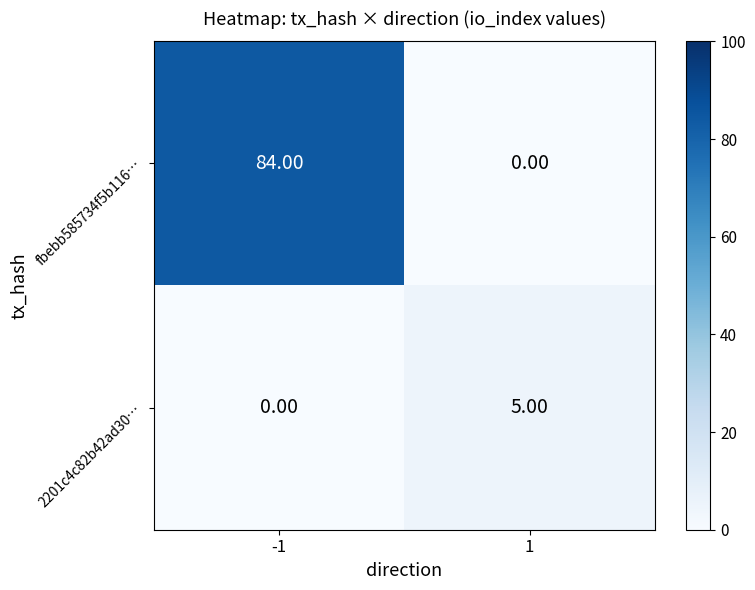

What is the total value across all series at -1?

84